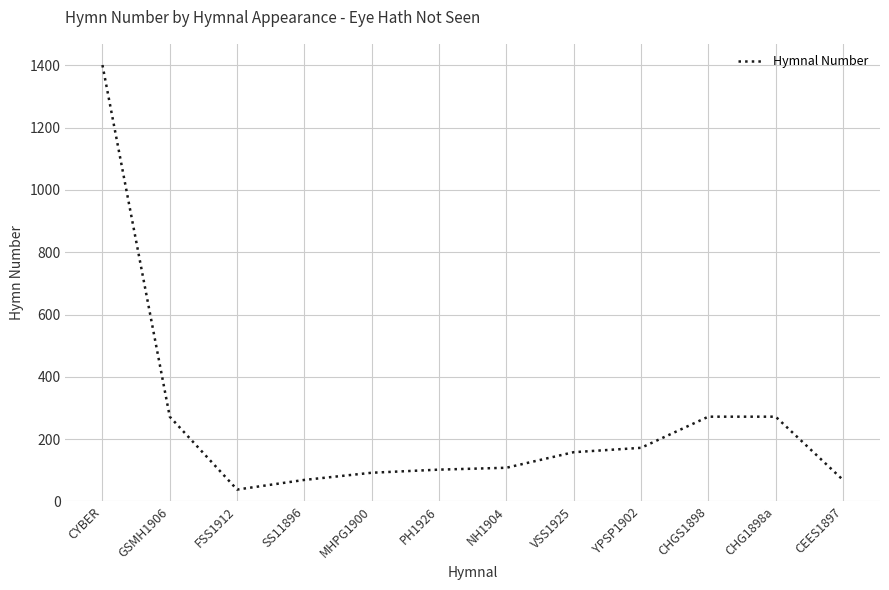

The value at FSS1912 is 38. True or false?

True